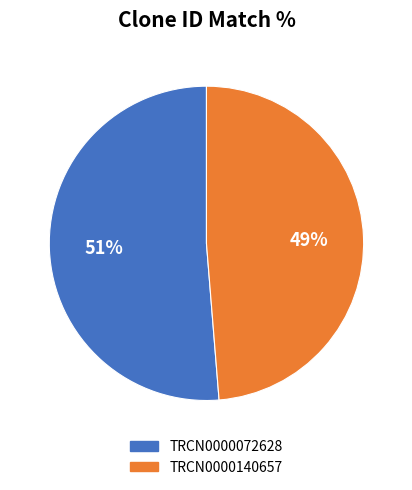

Which slice is the smallest?

TRCN0000140657